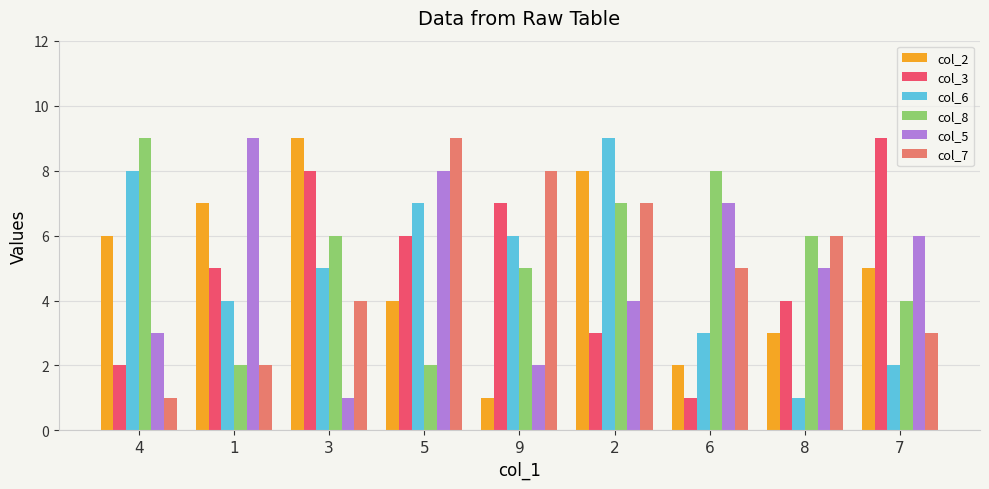

What is the average value of the col_3 series?

5